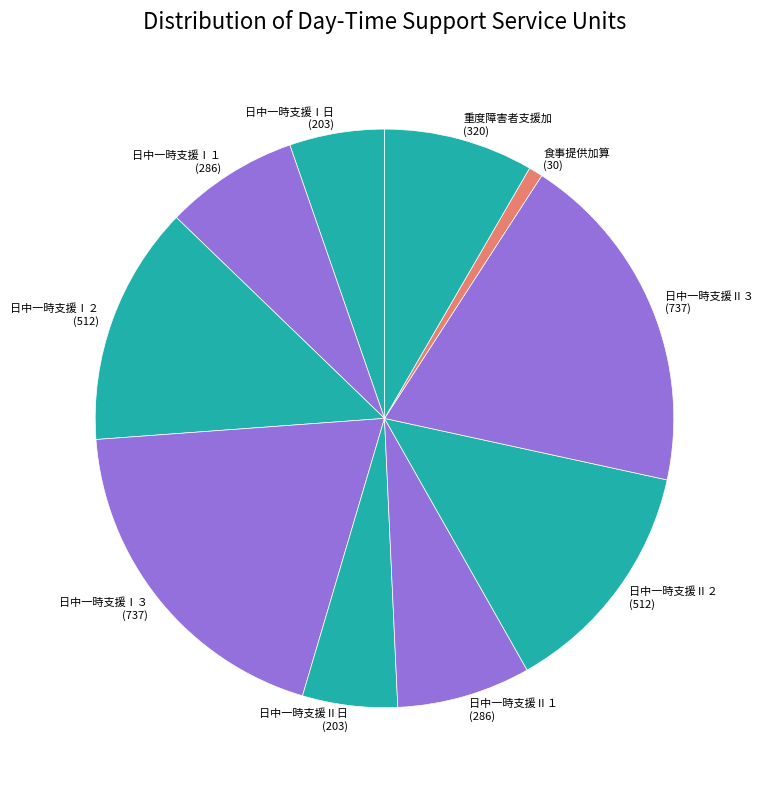

The 日中一時支援Ⅰ１ (286) slice represents 7% of the pie. True or false?

True